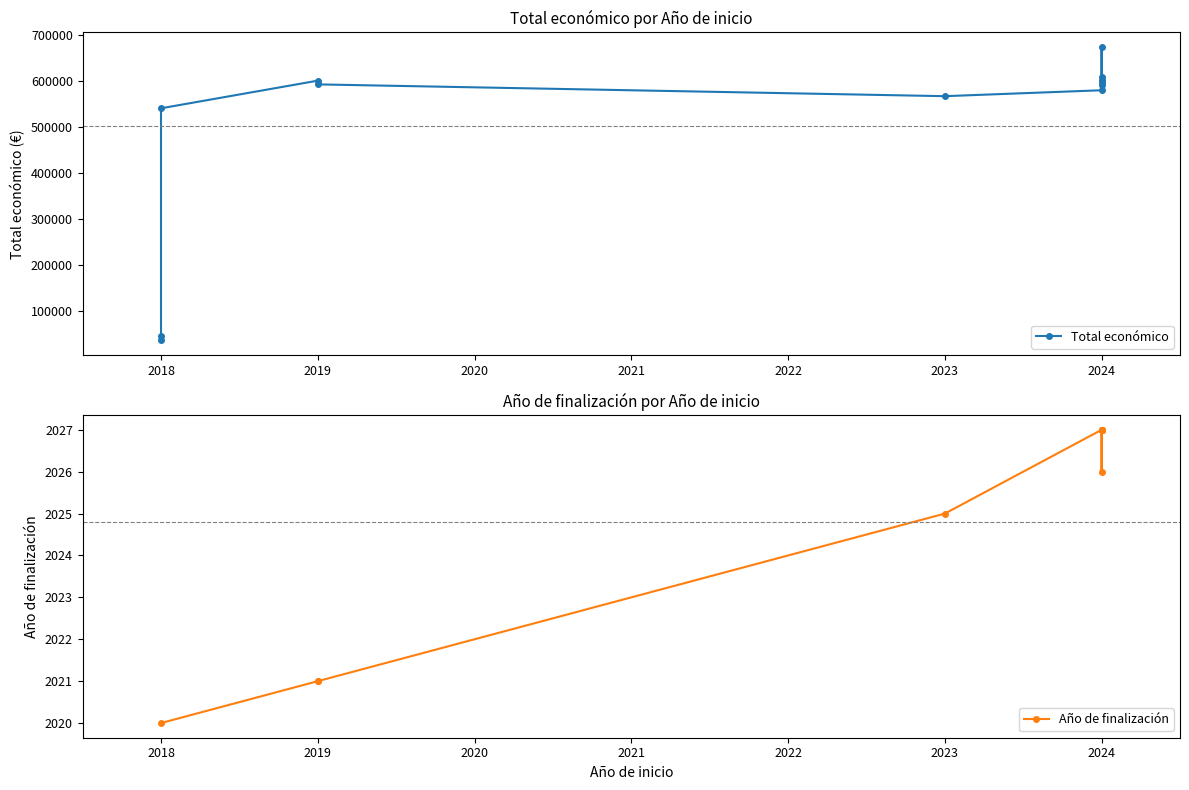

Which category has the lowest value across all series?

2018